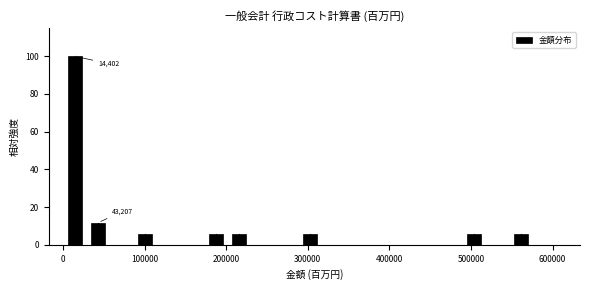

Read against the x-axis, roughly where is the centre of the tallest bar?

10000